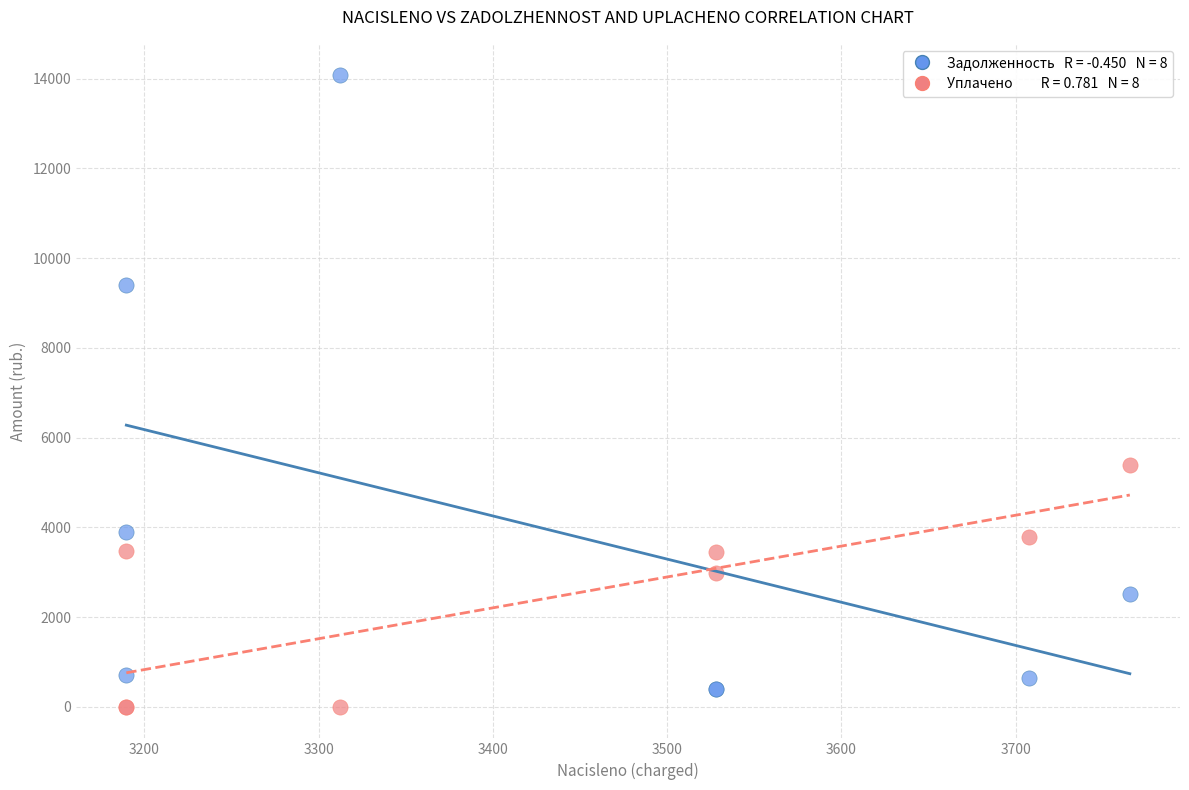

Across all series, what Y value is closest to 7035?

5386.9